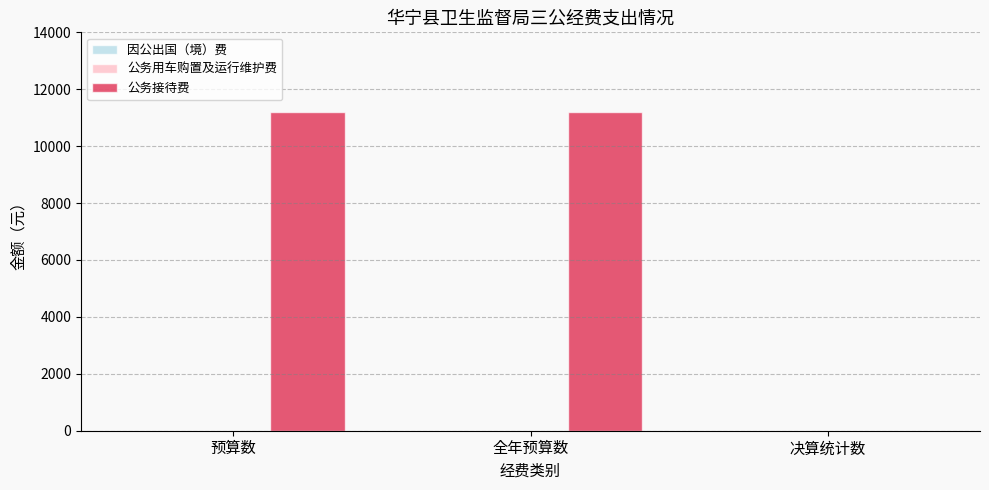

How many categories are shown in the chart?

3